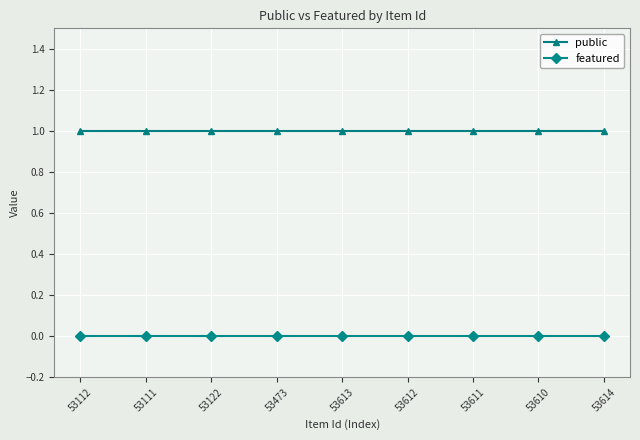

Reading left to right, what are all the values shown in this chart?

public: 1	1	1	1	1	1	1	1	1
featured: 0	0	0	0	0	0	0	0	0